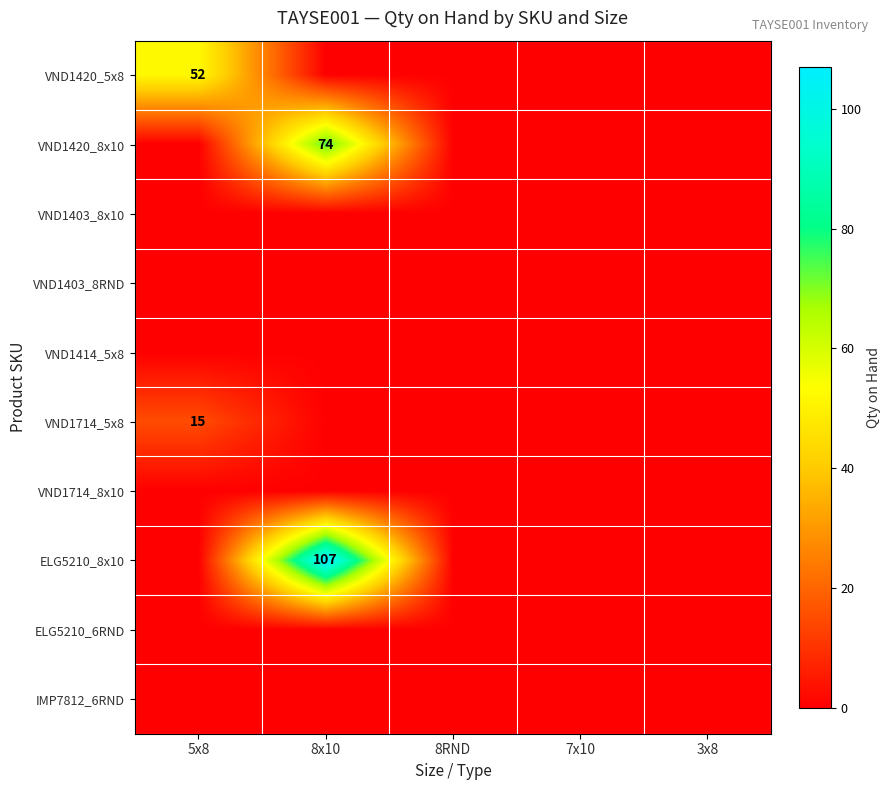

True or false: ELG5210_8x10 has a value of 39 at 8x10.

False